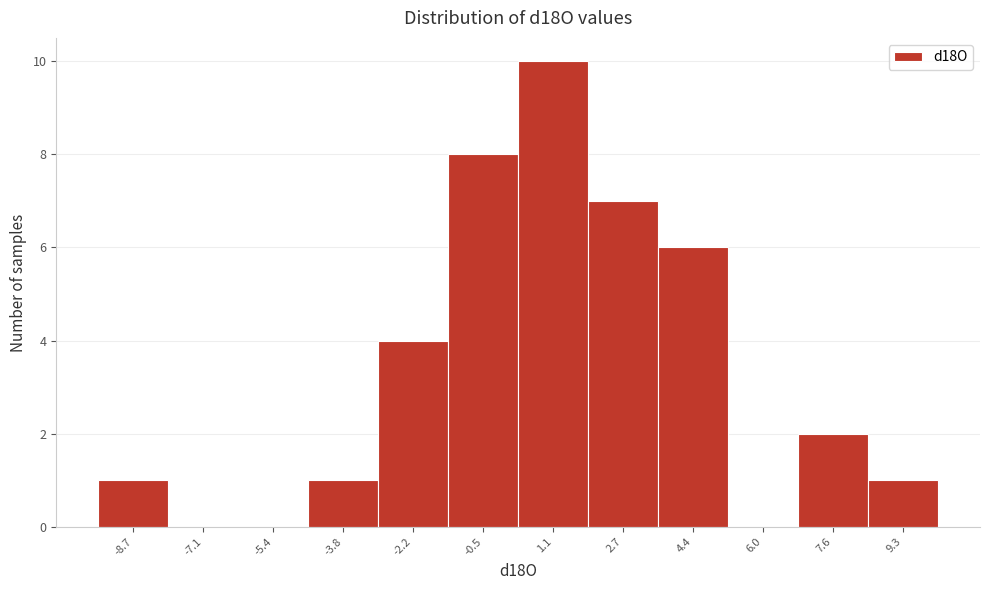

Reading left to right, what are all the values shown in this chart?

-8.7=1	-7.1=0	-5.4=0	-3.8=1	-2.2=4	-0.5=8	1.1=10	2.7=7	4.4=6	6.0=0	7.6=2	9.3=1